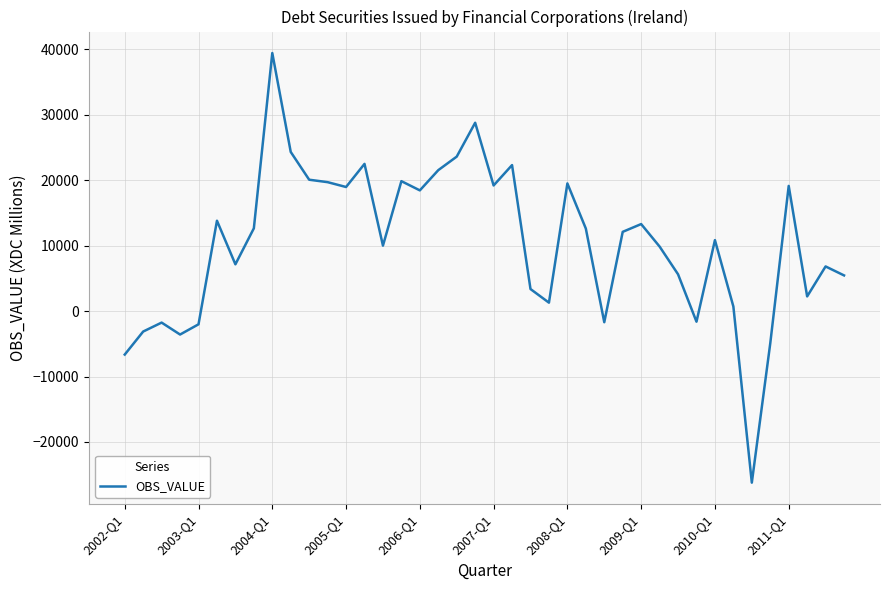

What is the greatest value displayed?

39442